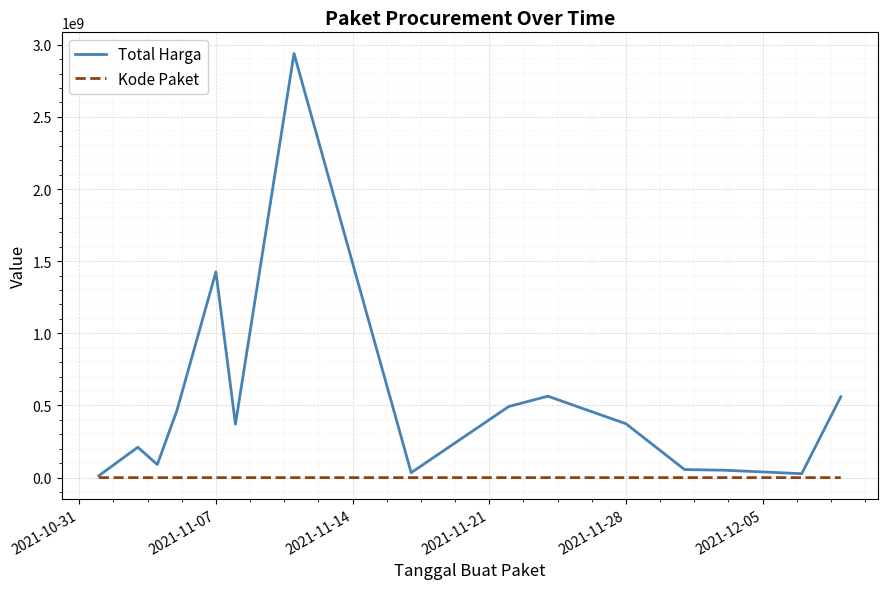

Which series has the largest range (max minus min)?

Total Harga